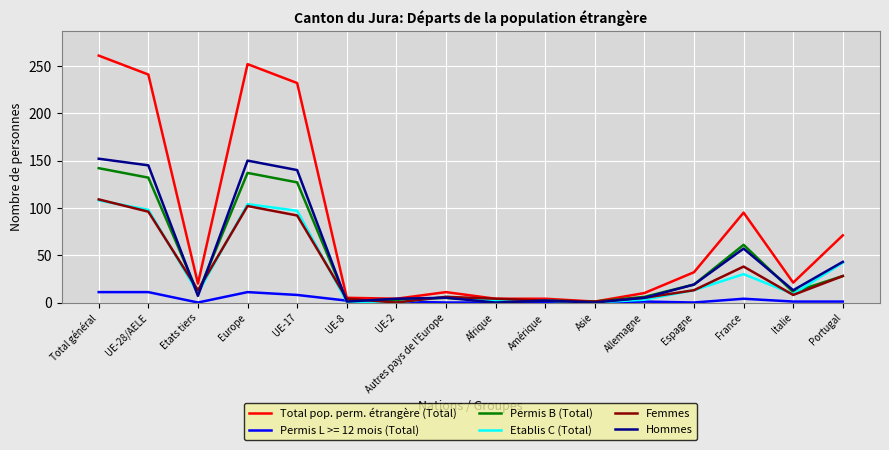

At how many categories does at least one series exceed 235?

3